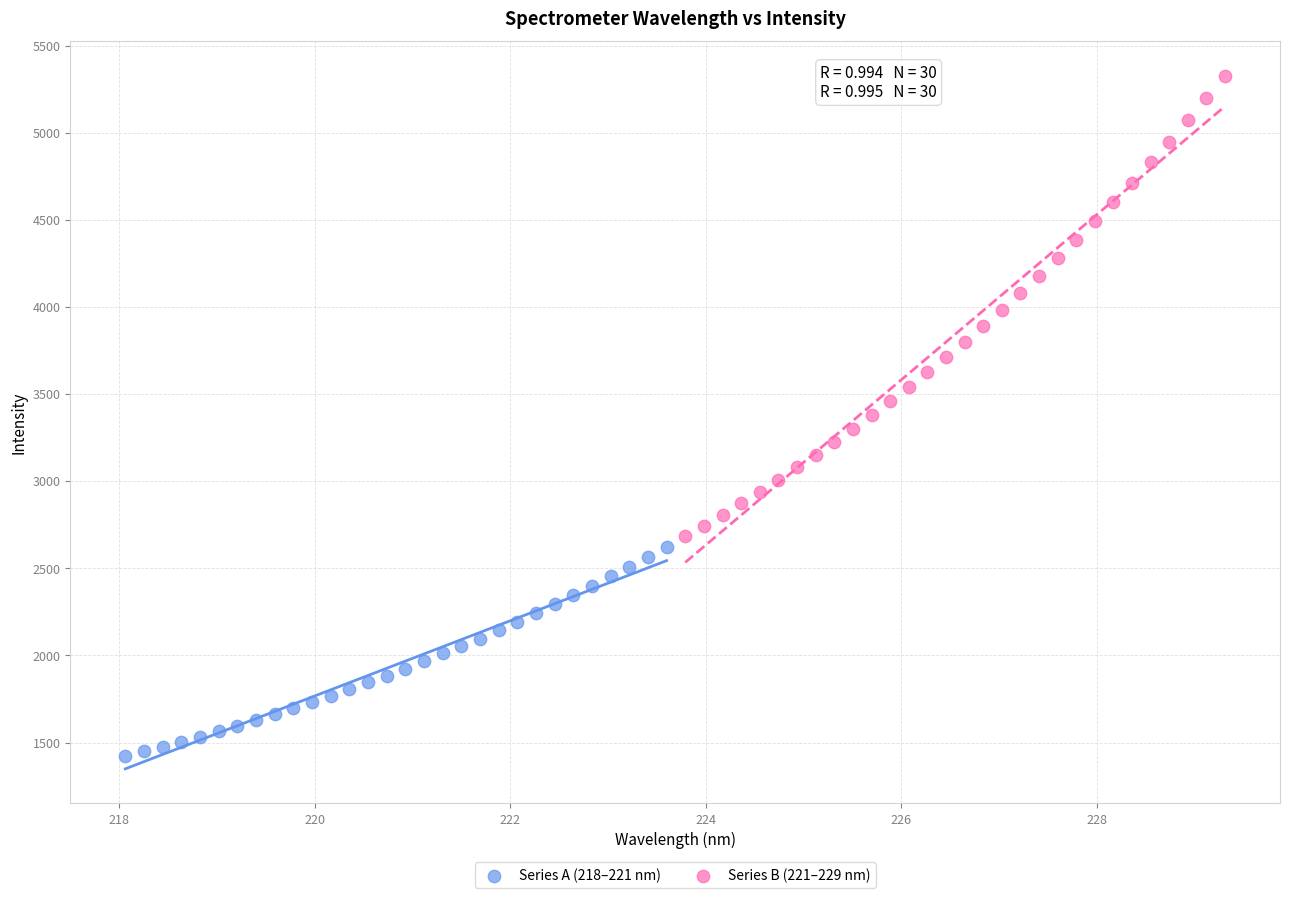

Which series contains the lowest Y value?

Series A (218–221 nm)